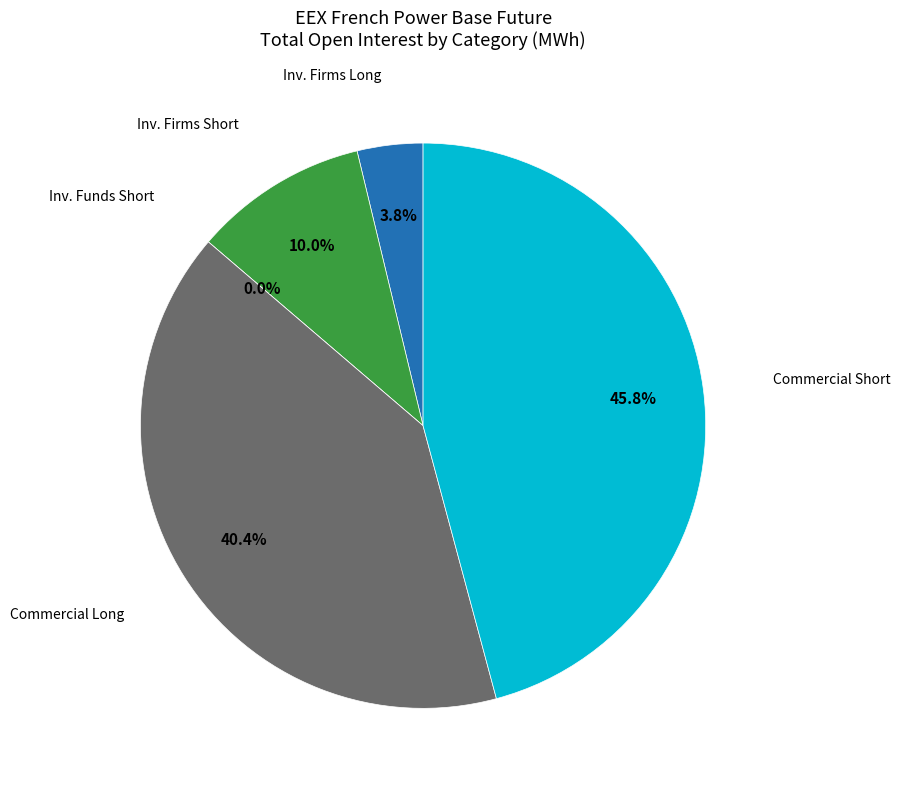

Does any single category account for the majority?

No